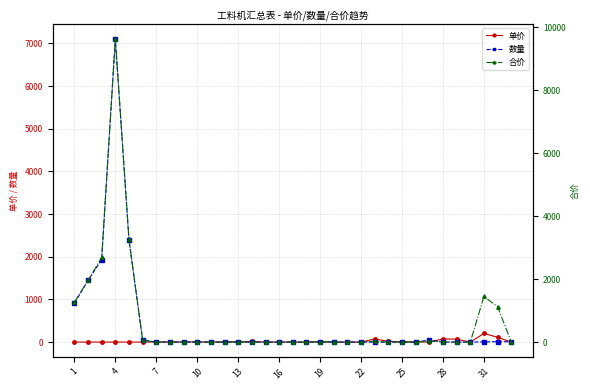

What is the sum of all 数量 values?

13935.7